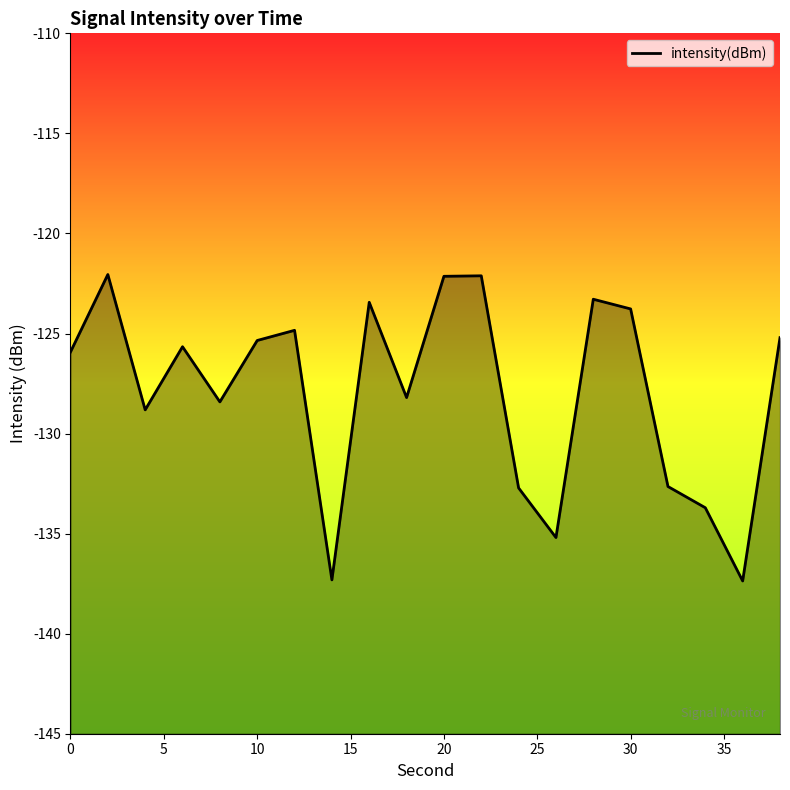

What is the minimum value shown in the chart?

-137.4